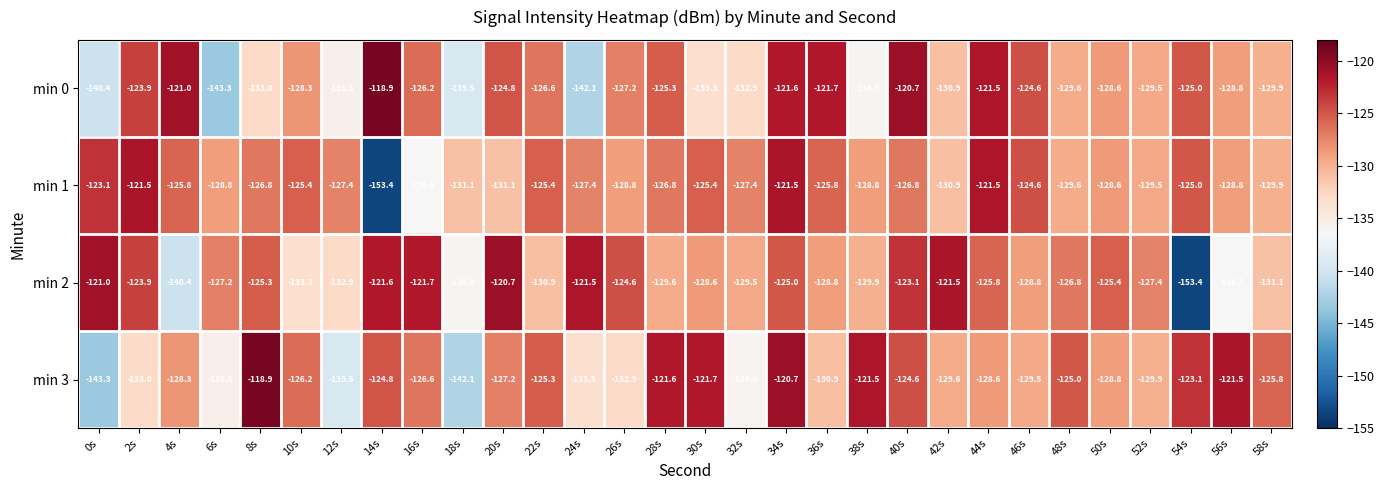

At which label does min 1 first exceed -127?

0s